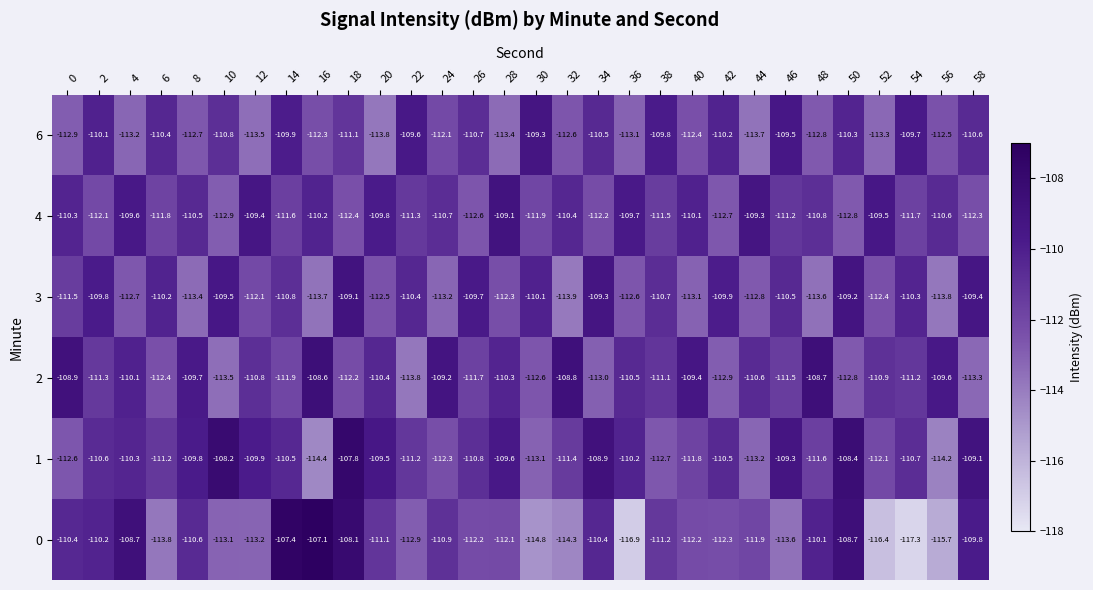

At 52, list the series in order from largest to smallest.

4, 2, 1, 3, 6, 0